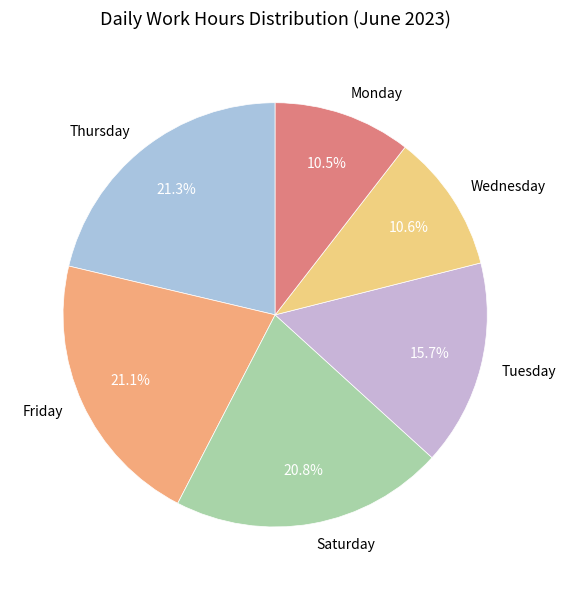

Does Tuesday represent more than half of the total?

No